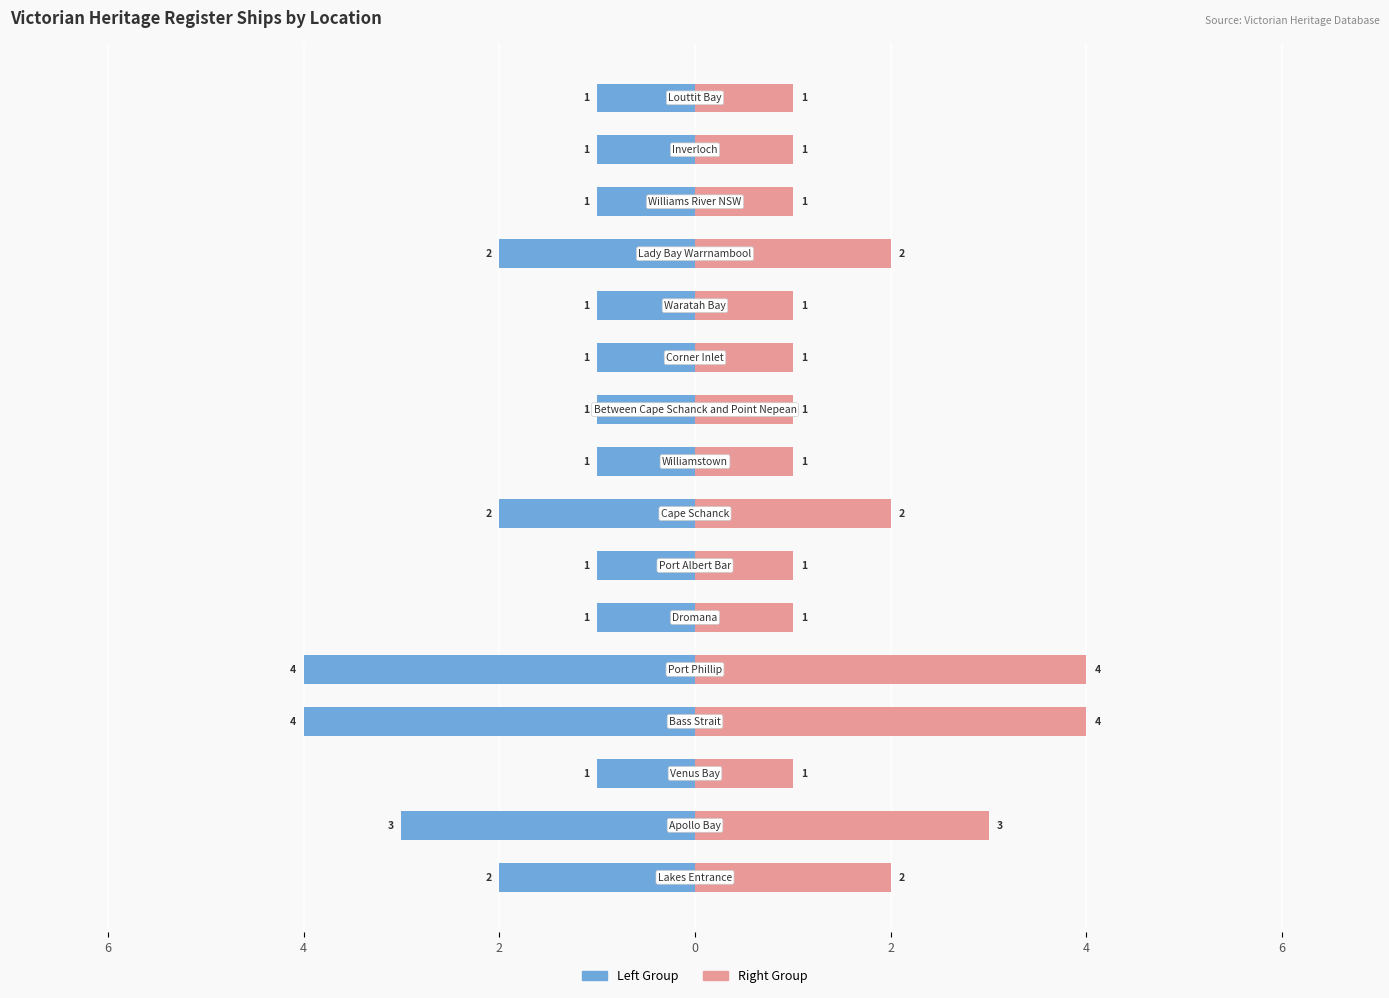

How many bars are there in total?

32